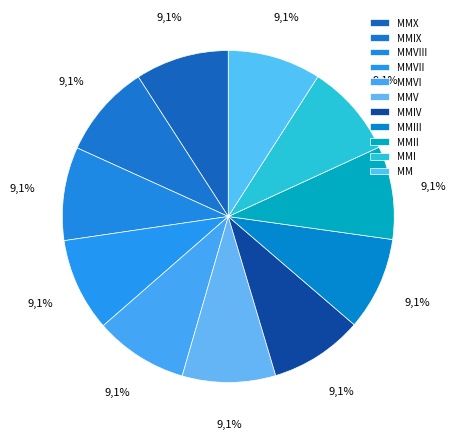

Which category has the smallest portion of the pie?

MM